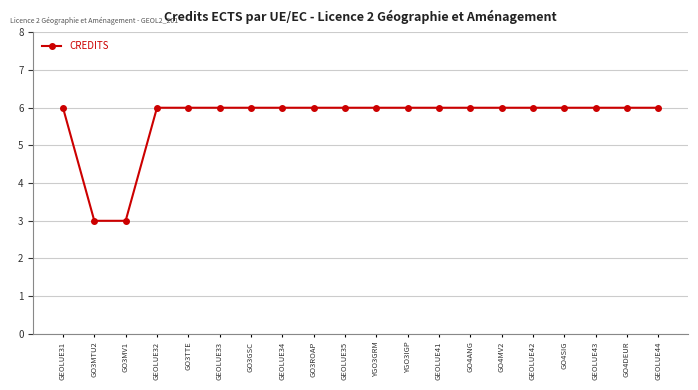

What is the maximum value shown in the chart?

6